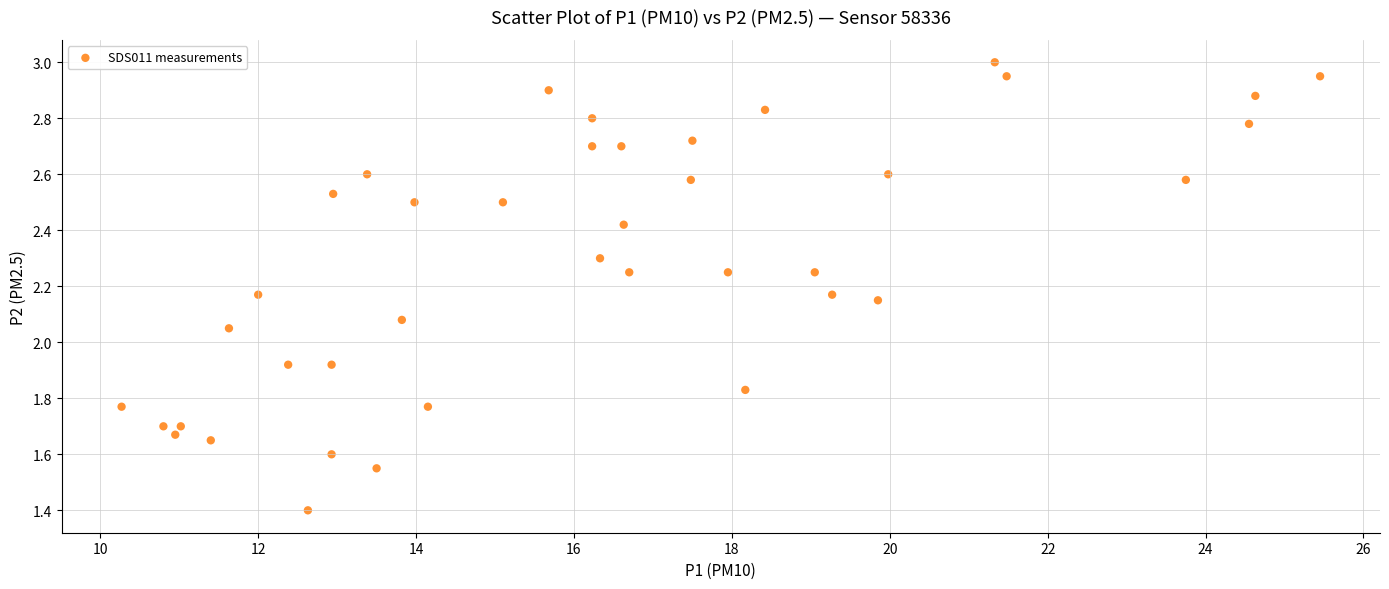

What is the range of X values (max minus min)?

15.2